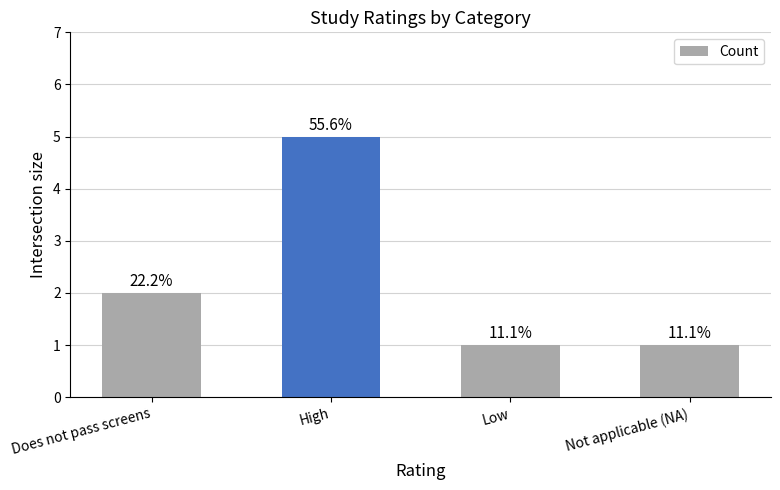

List the labels in order of value, smallest first.

Low, Not applicable (NA), Does not pass screens, High